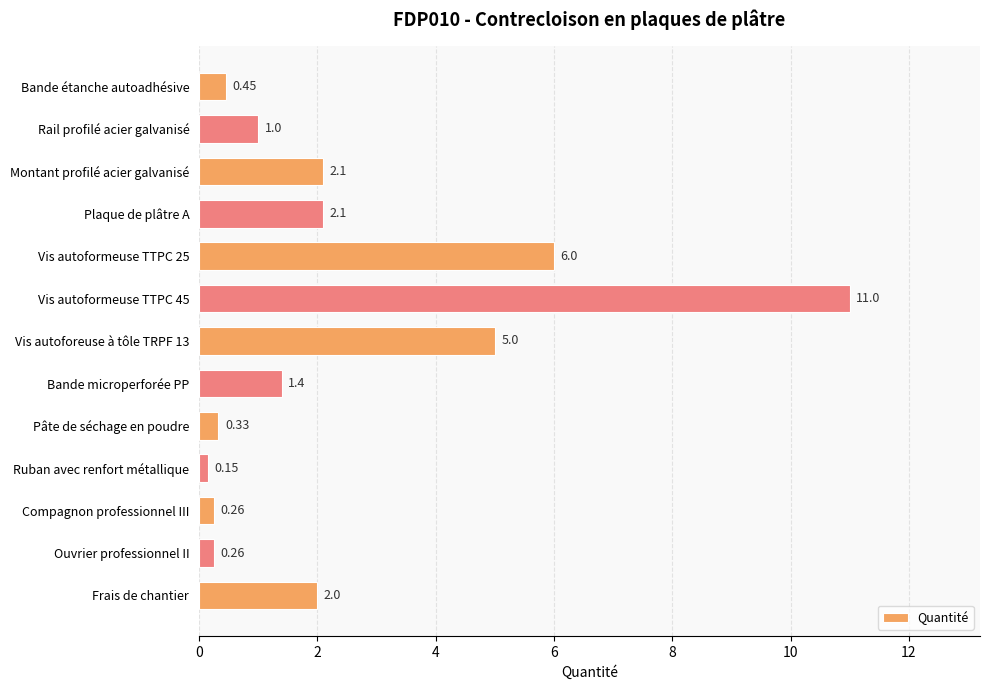

What is the label of the 1st bar from the top?

Bande étanche autoadhésive